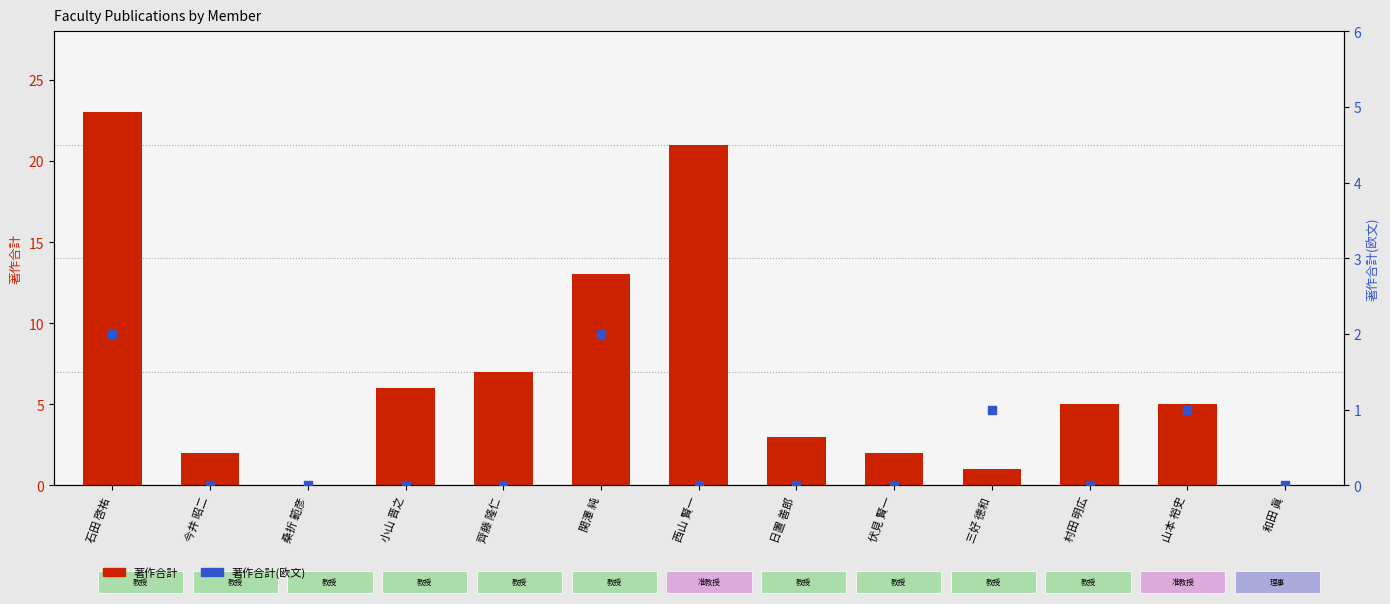

Which series reaches the maximum Y coordinate?

著作合計